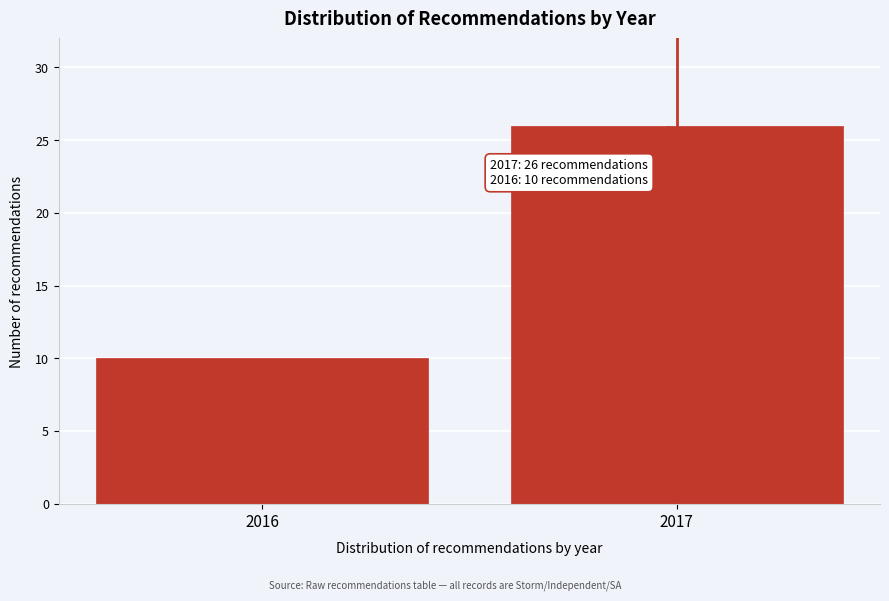

Reading left to right, list all the values displayed in this chart.

2016=10	2017=26